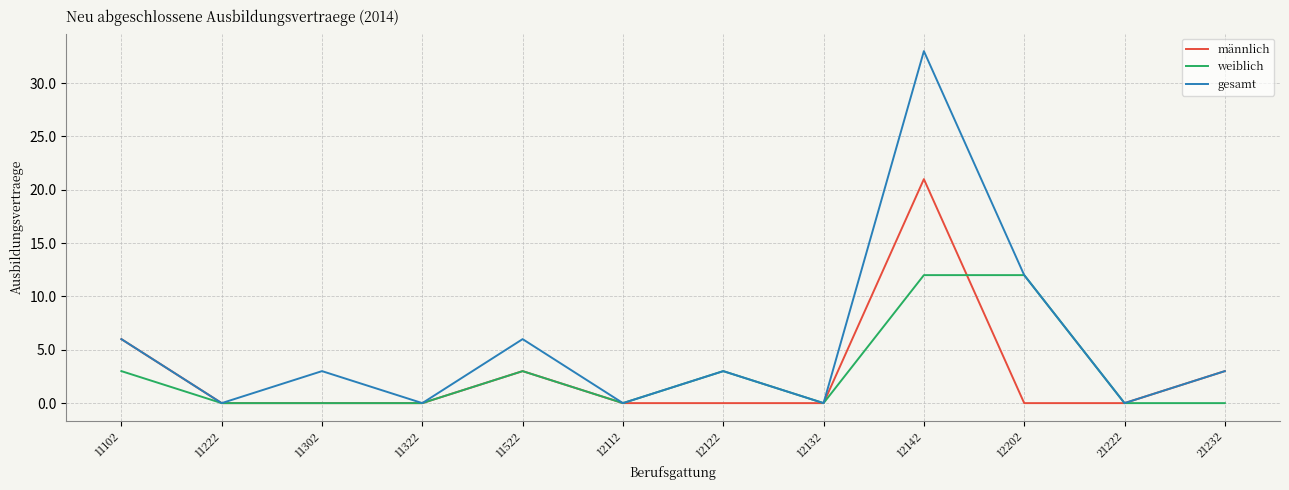

Which series has the largest total across all categories?

gesamt